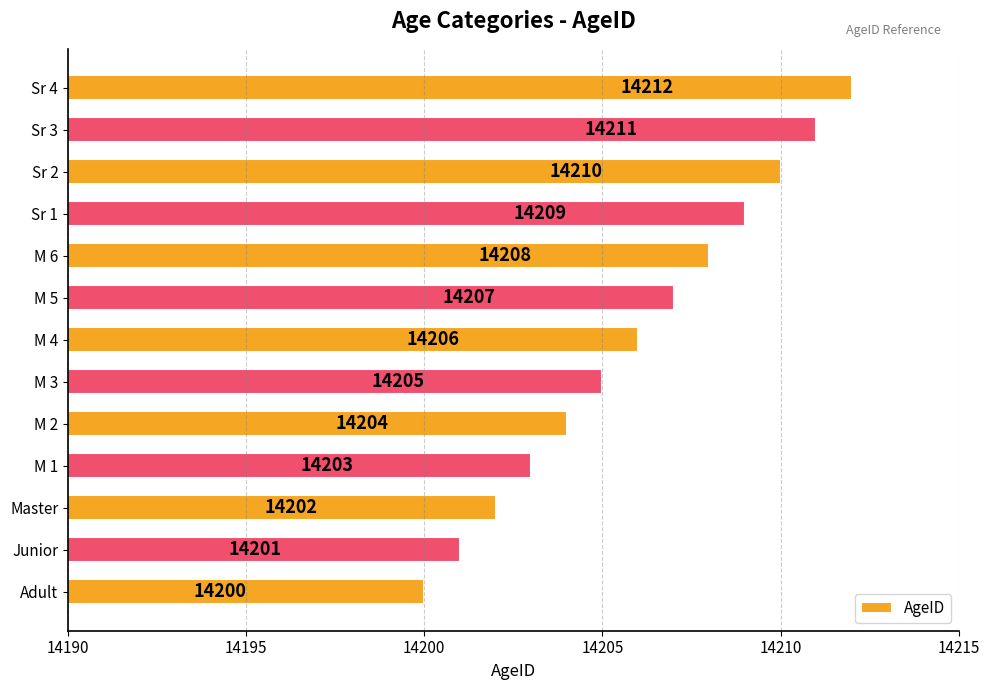

List the labels in order of value, largest first.

Sr 4, Sr 3, Sr 2, Sr 1, M 6, M 5, M 4, M 3, M 2, M 1, Master, Junior, Adult